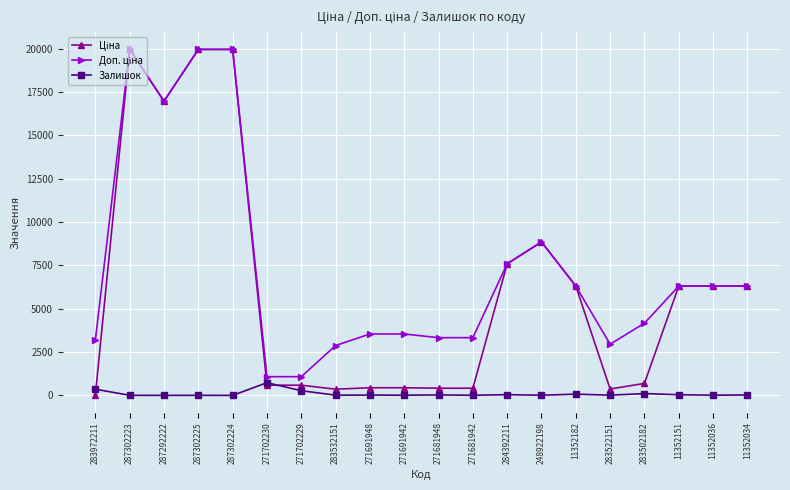

Is this an area chart (filled region under the line)?

No